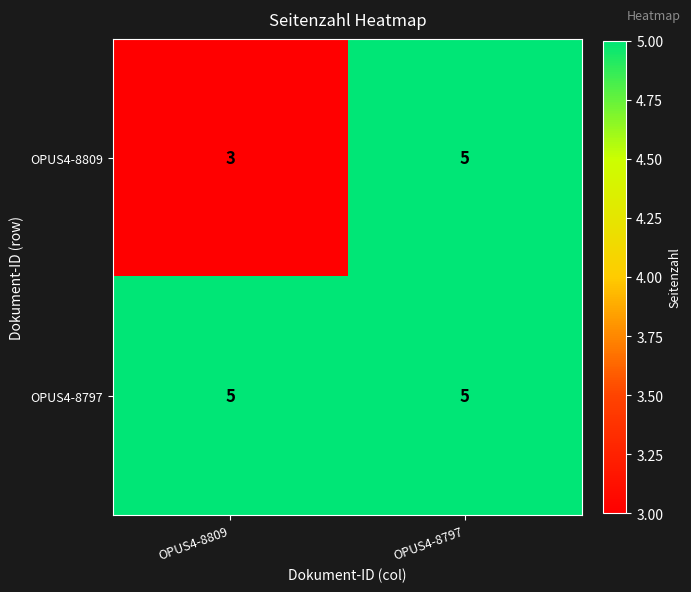

Reading left to right, transcribe all the data shown in this chart.

OPUS4-8809: 3	5
OPUS4-8797: 5	5